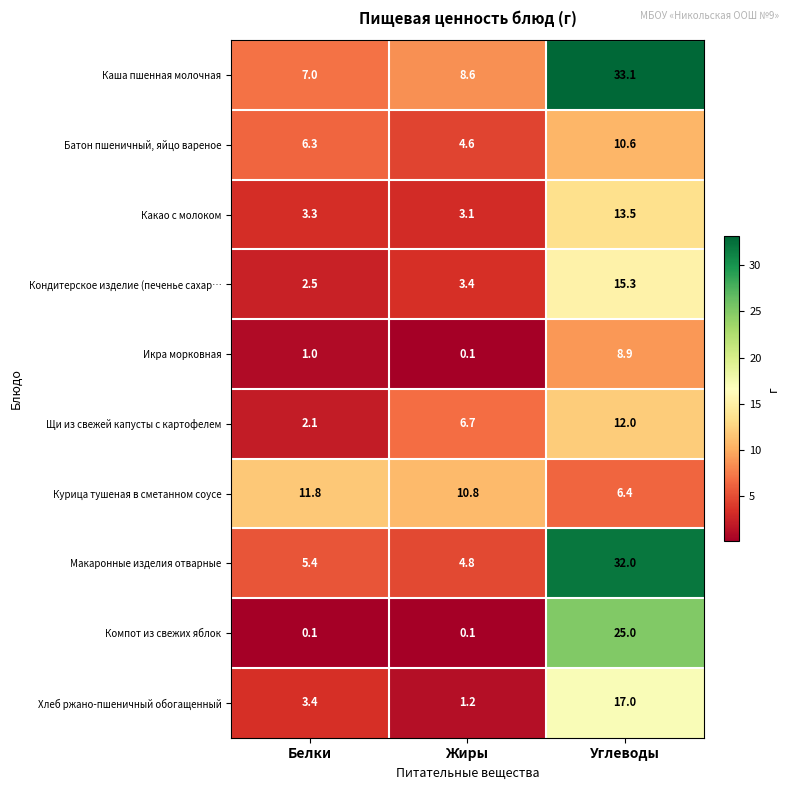

List the labels in order of Какао с молоком value, smallest first.

Жиры, Белки, Углеводы